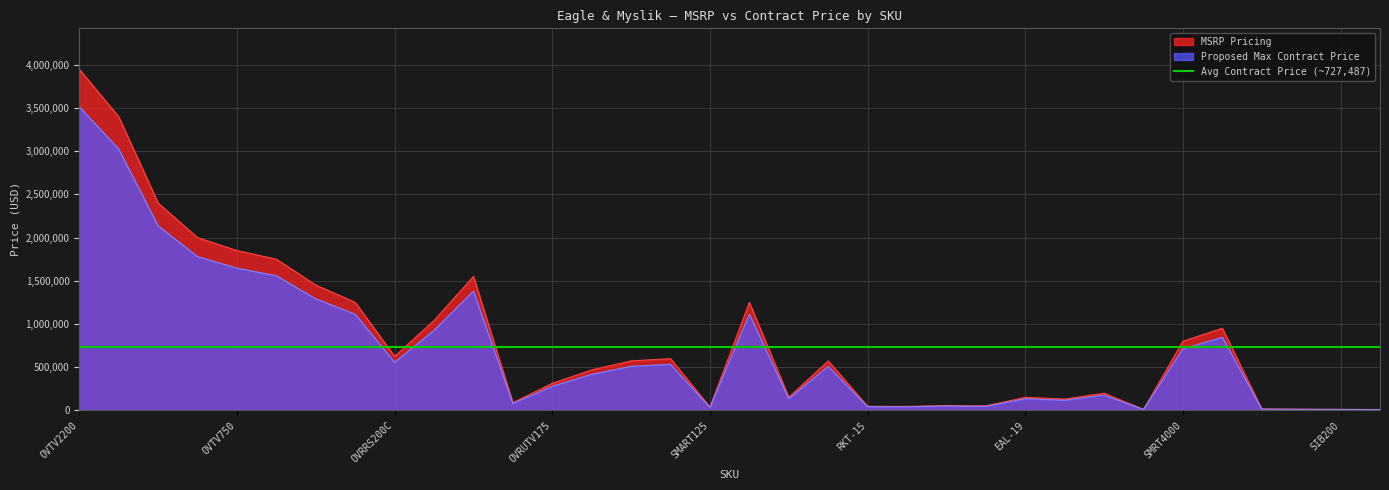

Does the chart display data point markers on the line(s)?

No